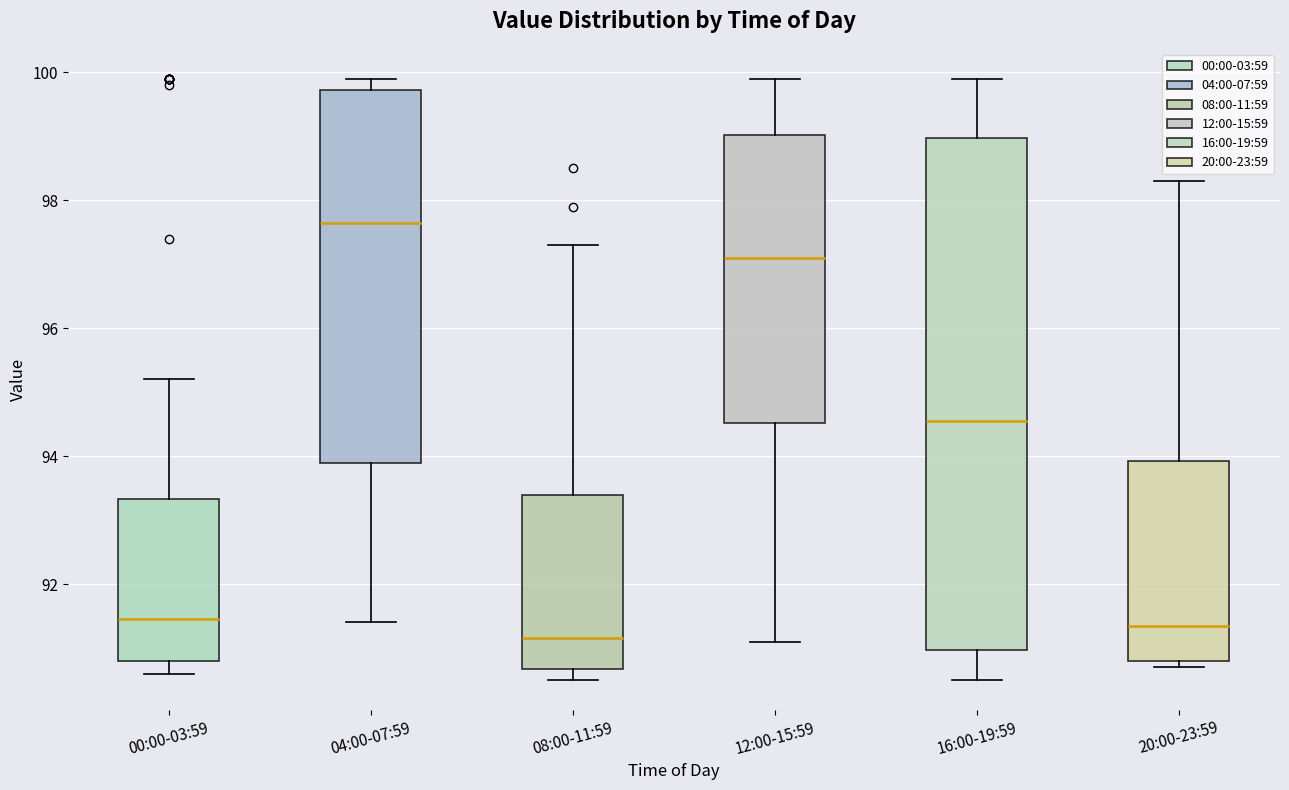

Where is the lower edge of the box for 00:00-03:59 on the y-axis? The values are not printed on the chart, so give them approximately, as read against the axis.

90.8